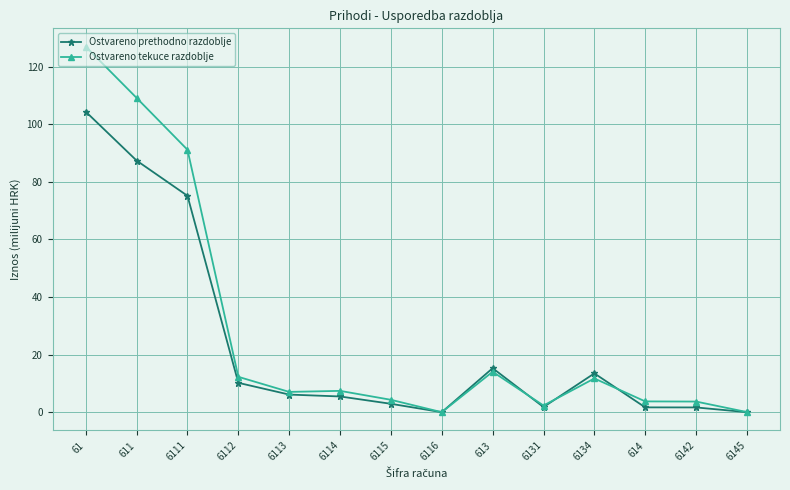

Where is Ostvareno prethodno razdoblje nearest to the value 52?

6111